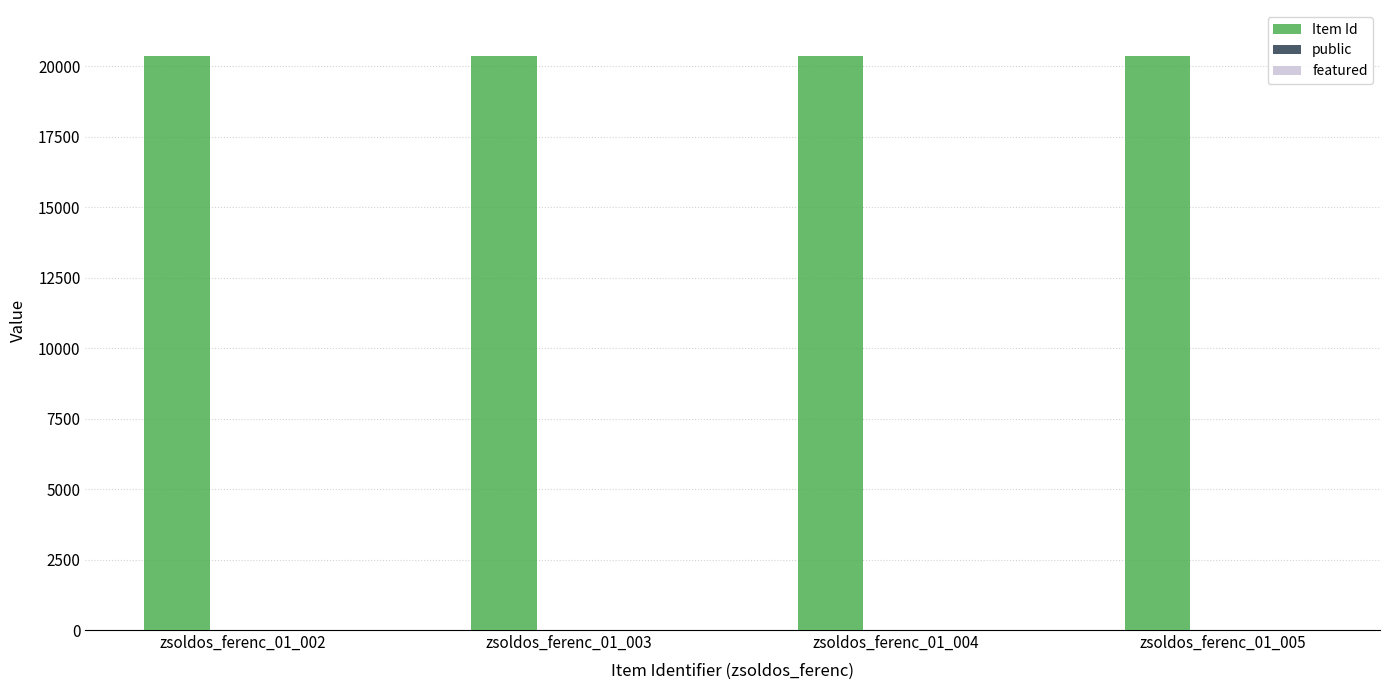

What is the sum of all Item Id values?

81414